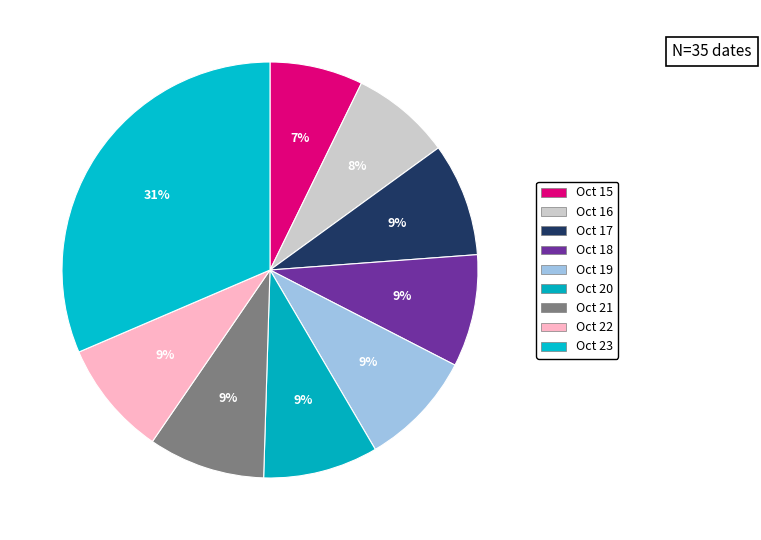

How many segments does this pie chart have?

9